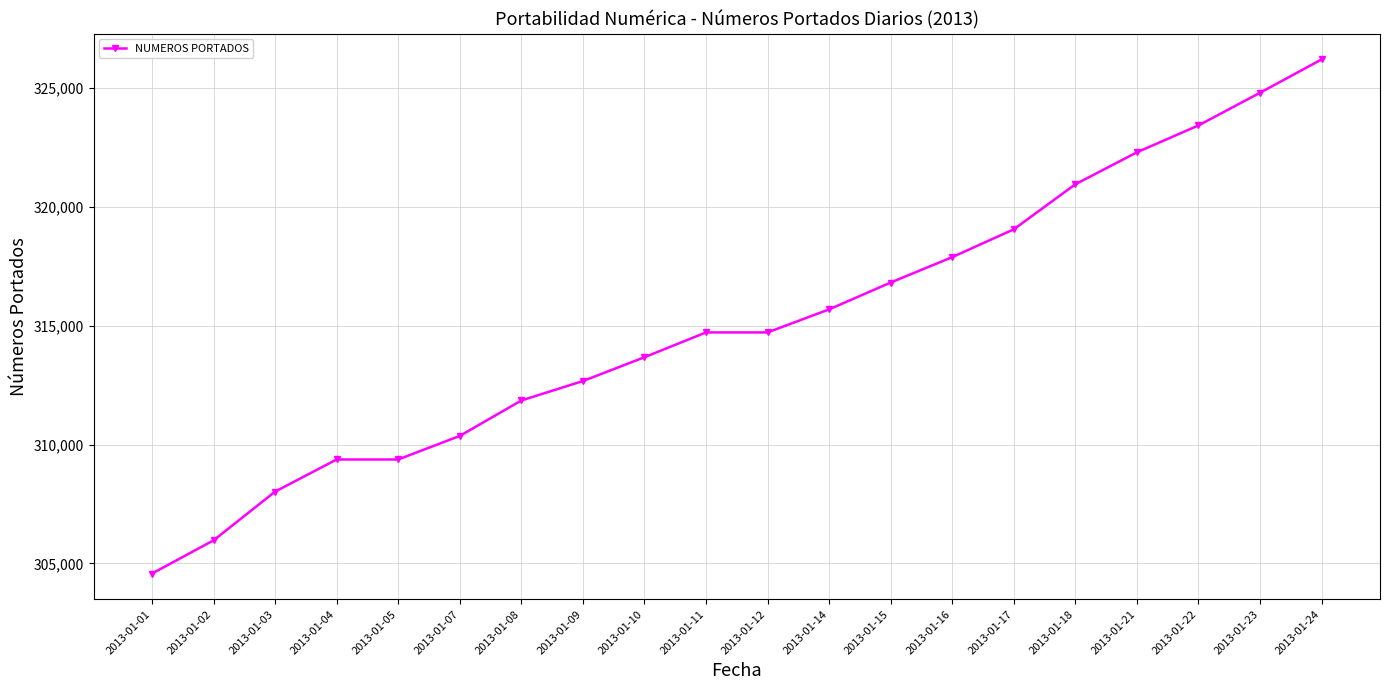

What is the change in value from 2013-01-01 to 2013-01-22?

+18844